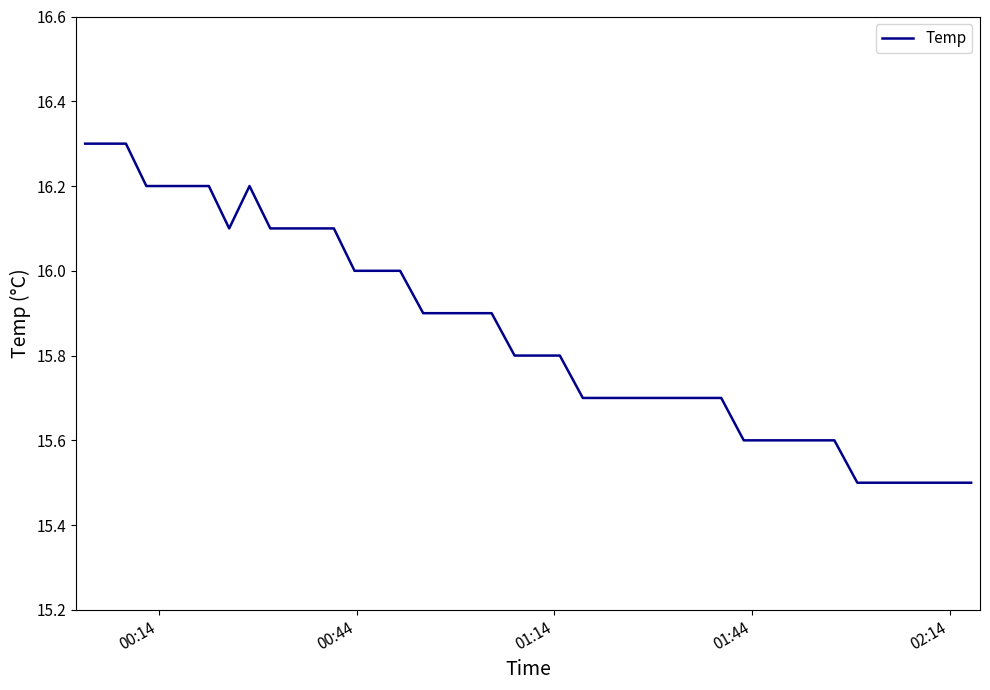

Does the chart have visible grid lines?

No